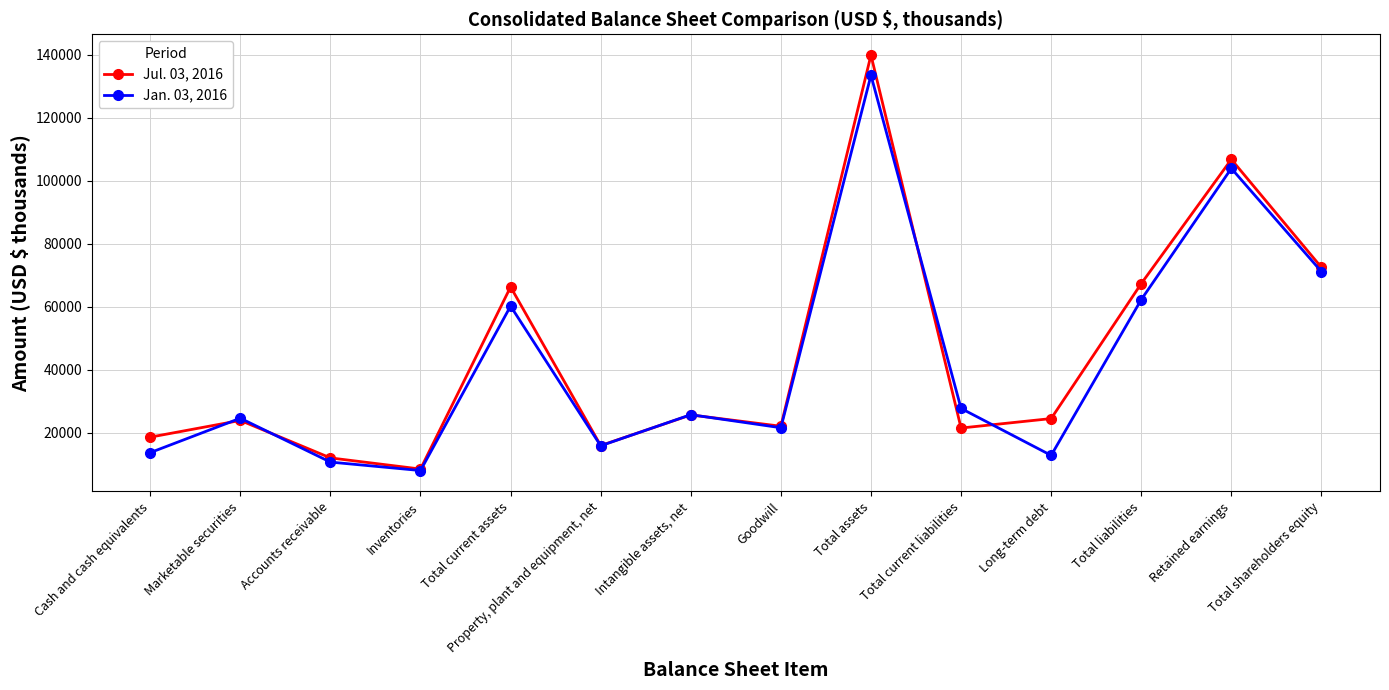

Where does the Jan. 03, 2016 series first go above 25764?

Total current assets